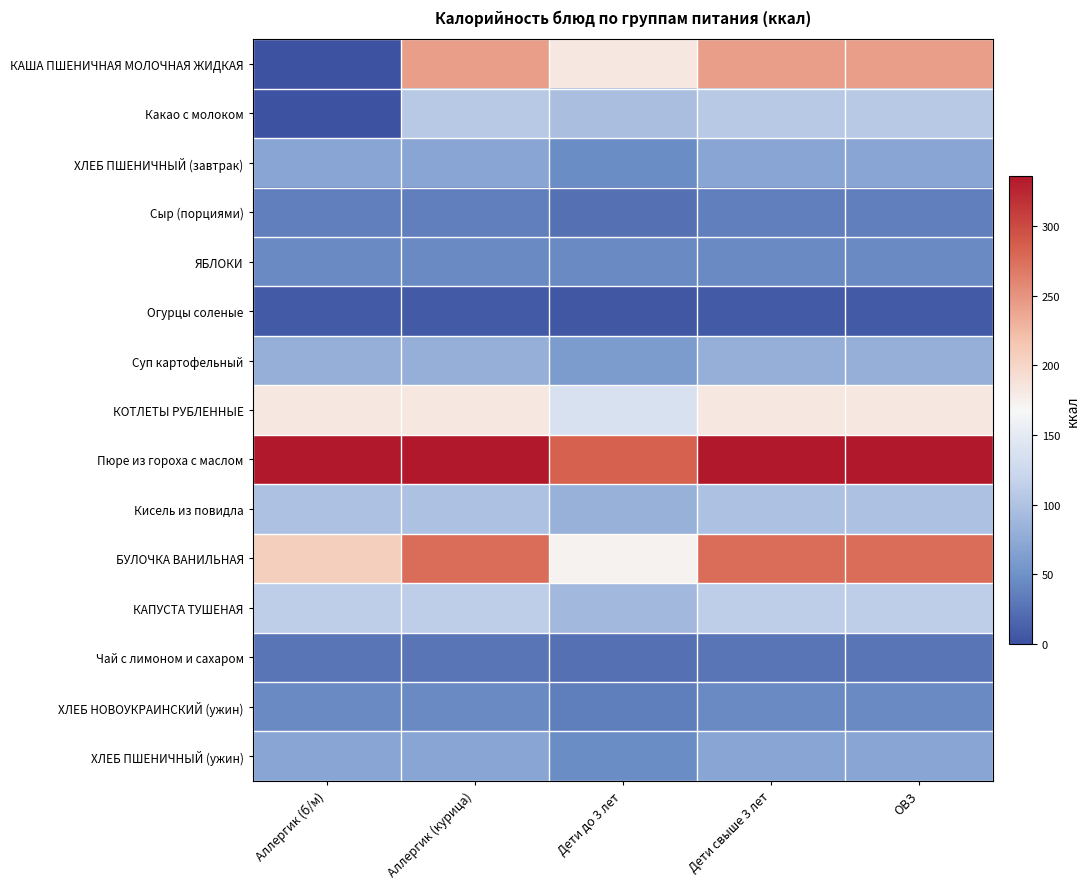

At how many categories does at least one series exceed 86?

5